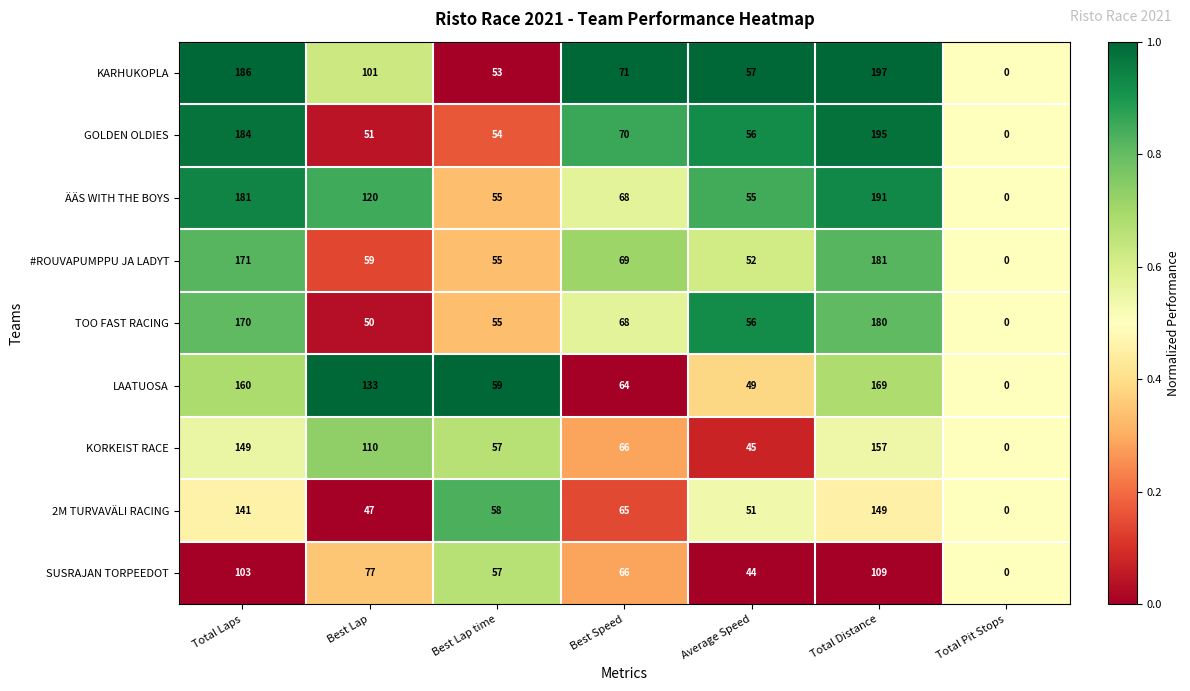

Rank the categories by 2M TURVAVÄLI RACING value from lowest to highest.

Total Pit Stops, Best Lap, Average Speed, Best Lap time, Best Speed, Total Laps, Total Distance